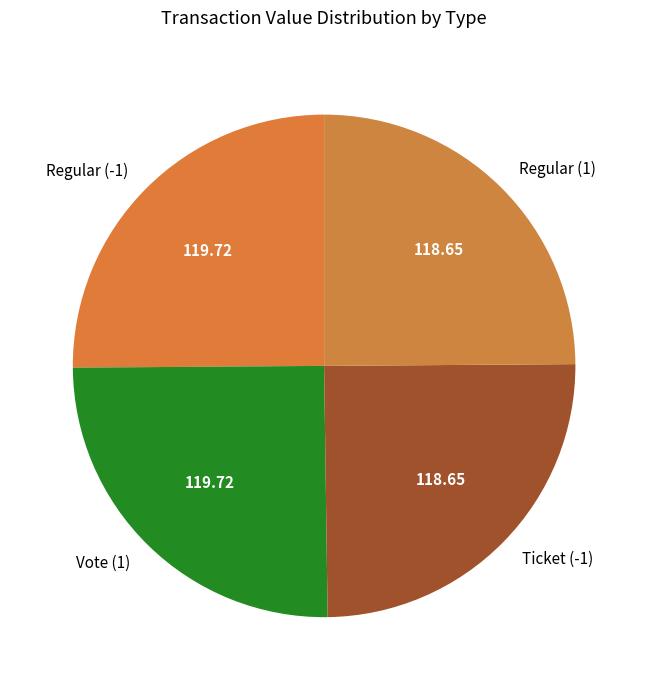

Does any single category account for the majority?

No